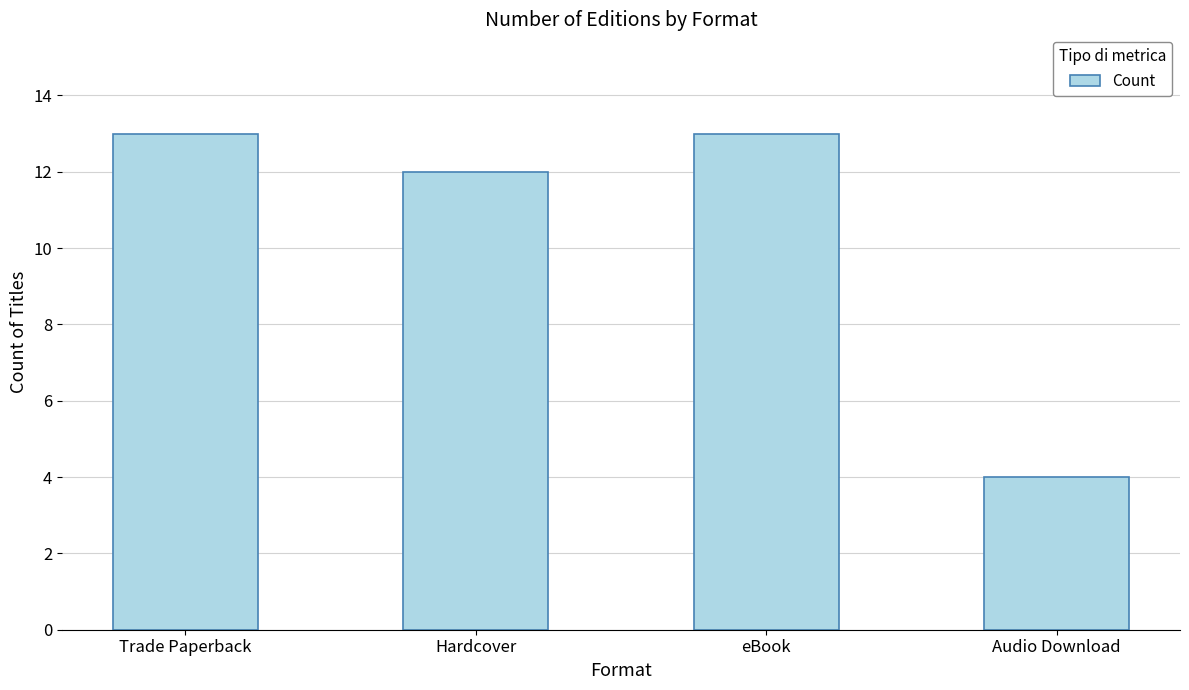

What position from the left is Audio Download?

4